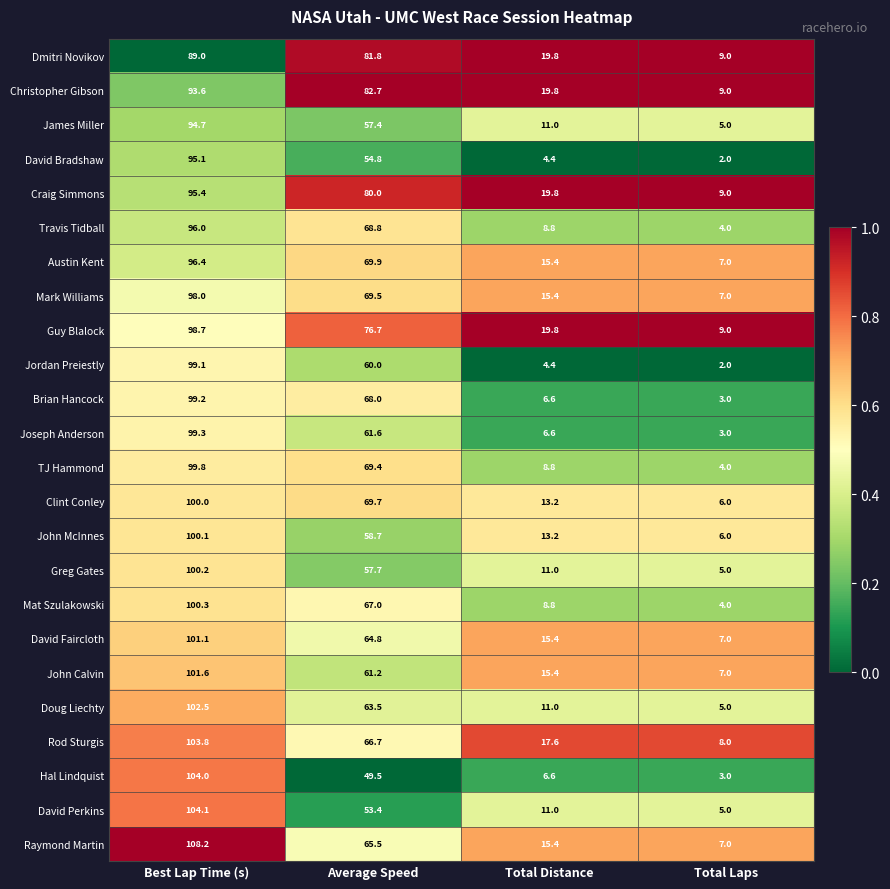

How many data points in Clint Conley are above 69?

2